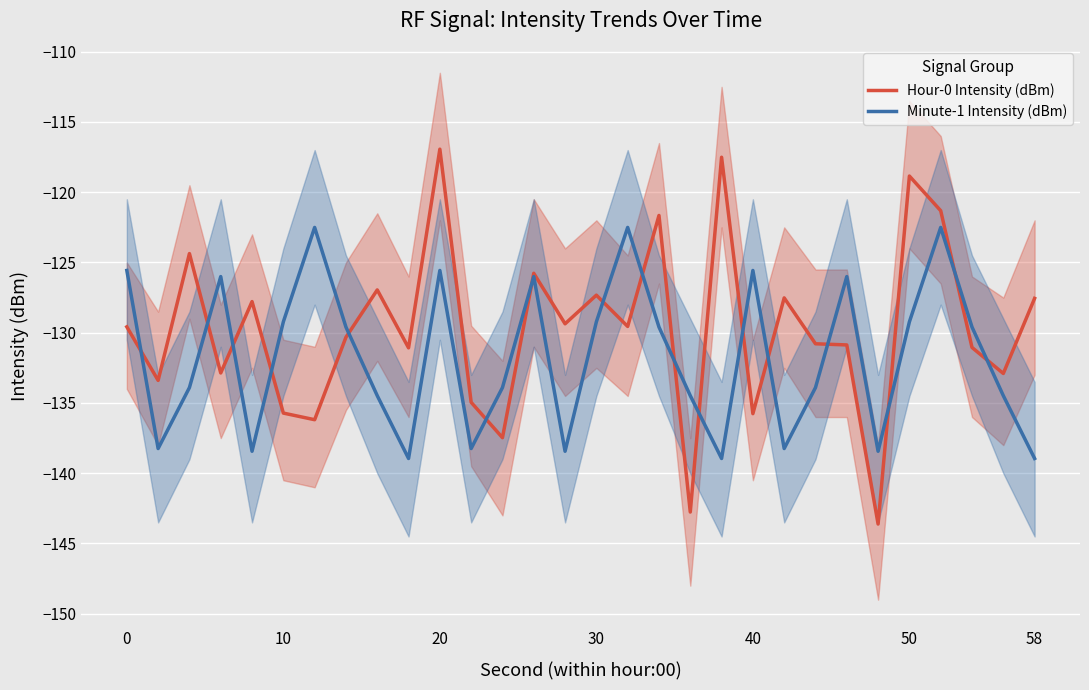

List the series in order of their peak value, highest first.

Hour-0 Intensity (dBm), Minute-1 Intensity (dBm)